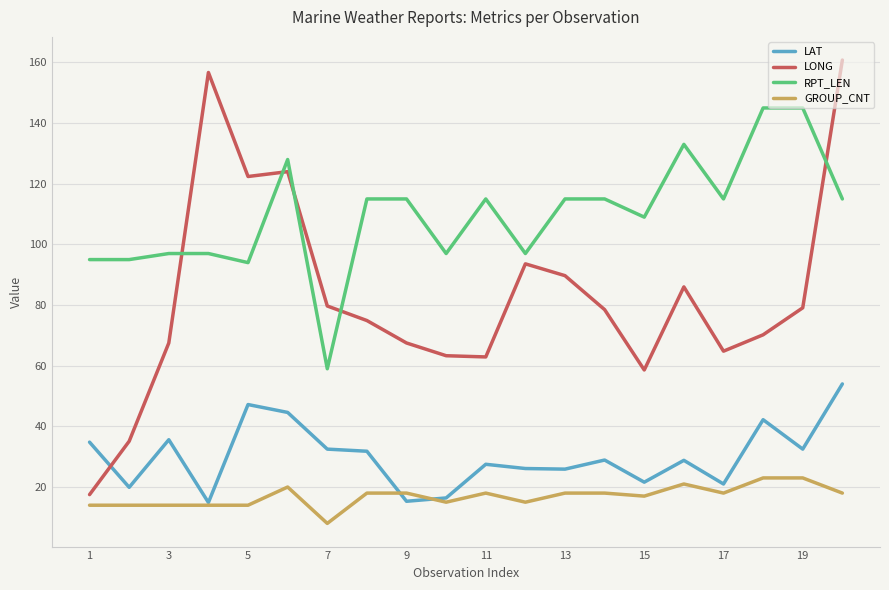

What are all the series names shown in the legend?

LAT, LONG, RPT_LEN, GROUP_CNT